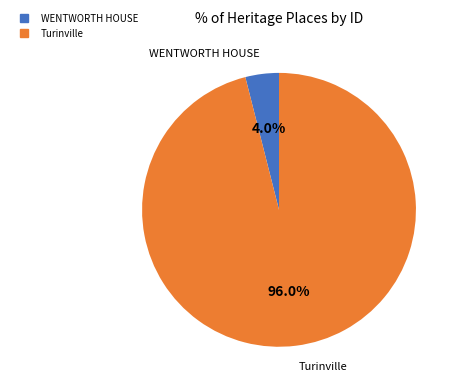

True or false: Turinville accounts for 88% of the total.

False